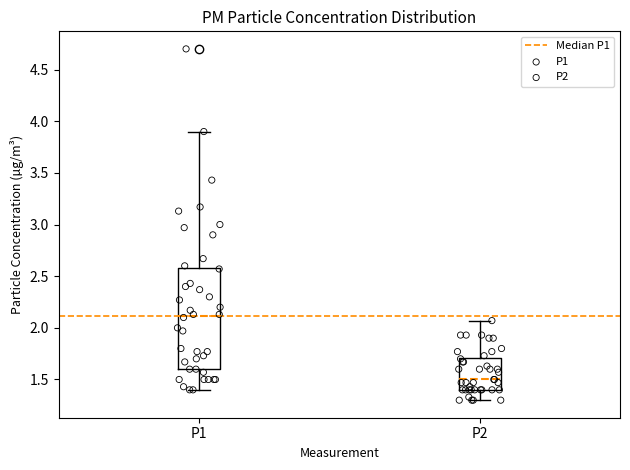

Which box's median line is the highest?

P1